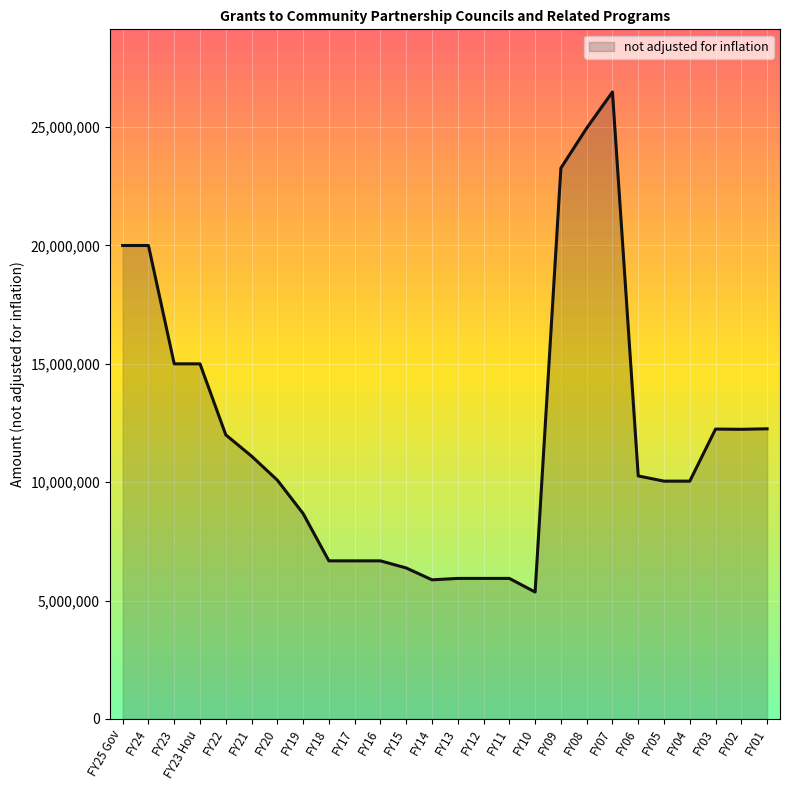

Read the value at FY05, to the nearest 100.

10043700